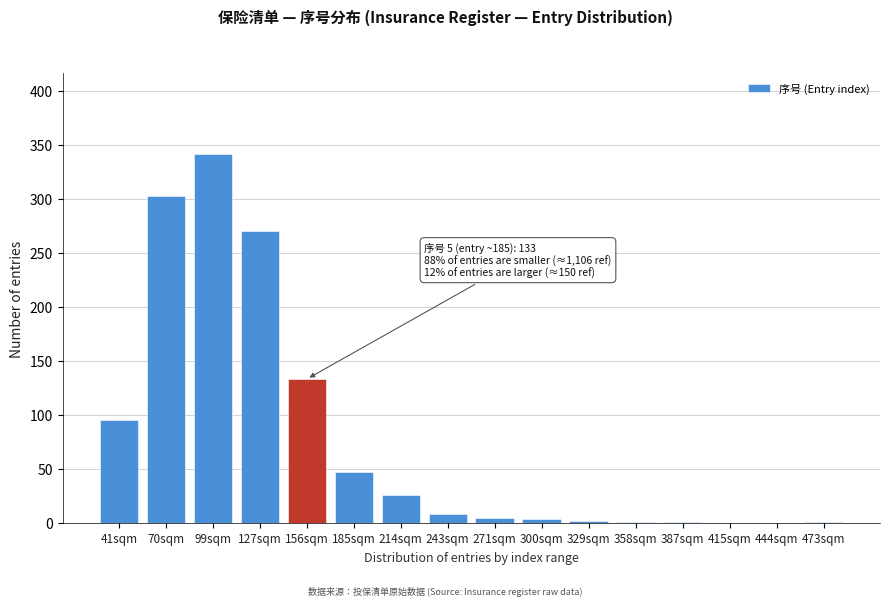

What is the greatest value displayed?

341